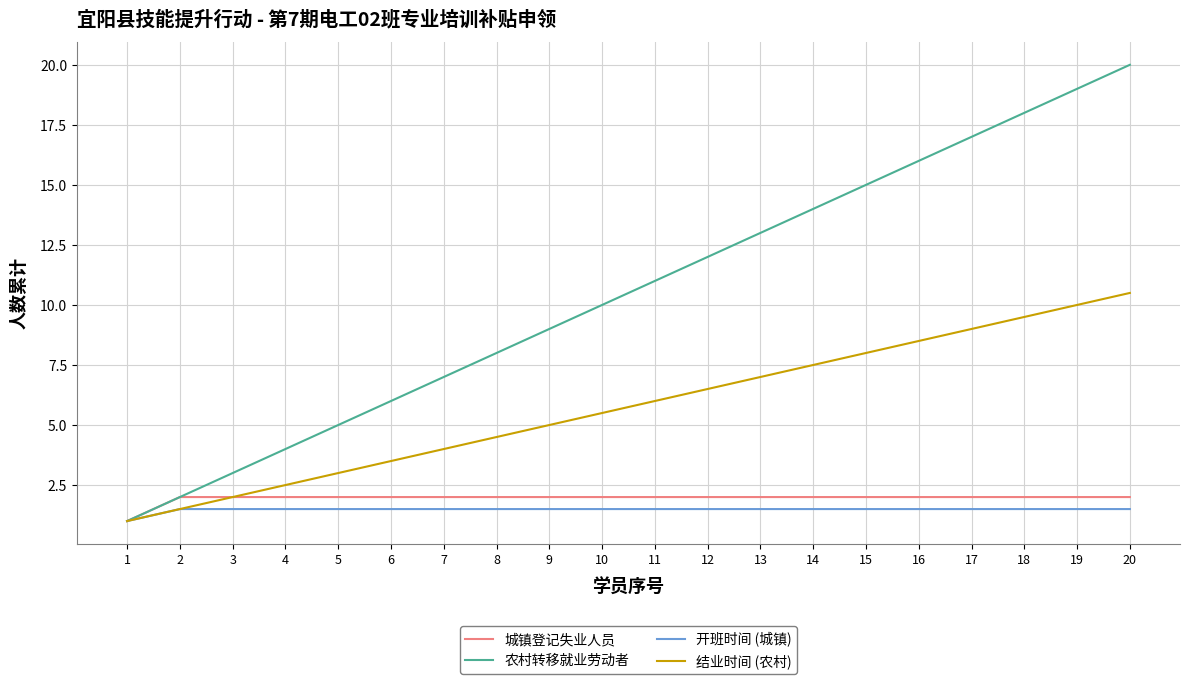

How many lines are shown in the chart?

4